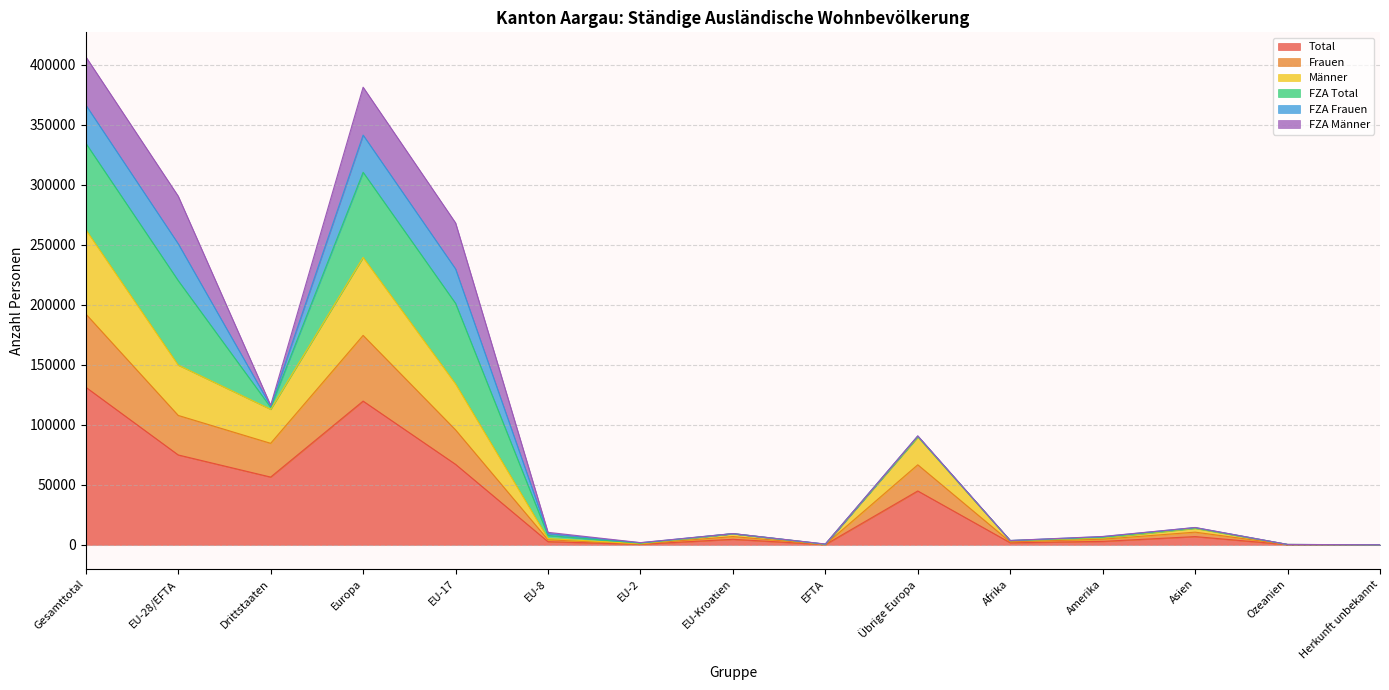

What is the spread (max minus min) of values at Herkunft unbekannt?

24